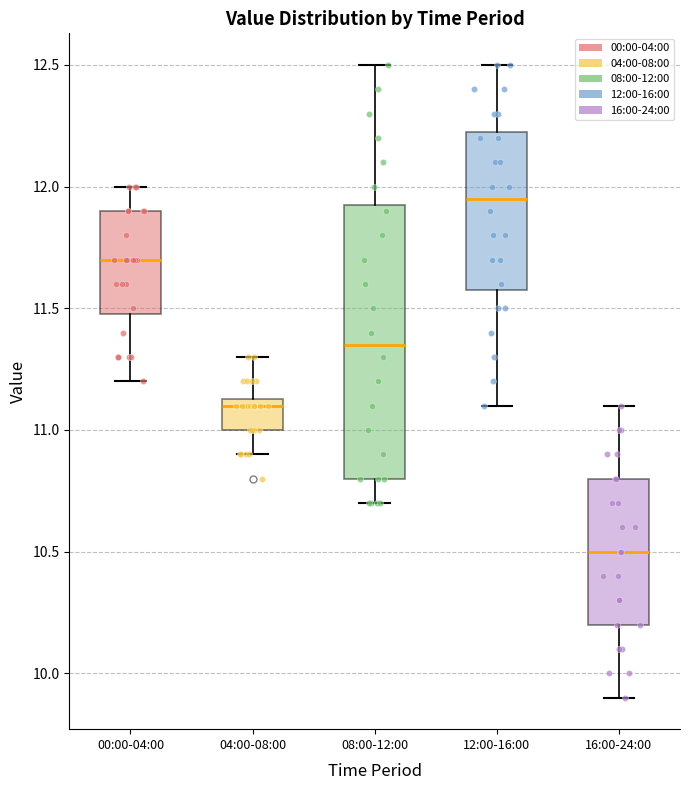

Reading left to right, transcribe this box plot: for each box, give where its median line is, the range the box spans, and where its two whiskers end, as read against the y-axis. The values are not printed on the chart, so give them approximately, as read against the axis.

00:00-04:00: median 11.70, box 11.50 to 11.90, whiskers 11.20 to 12.00
04:00-08:00: median 11.10, box 11.00 to 11.15, whiskers 10.90 to 11.30
08:00-12:00: median 11.35, box 10.80 to 11.95, whiskers 10.70 to 12.50
12:00-16:00: median 11.95, box 11.60 to 12.25, whiskers 11.10 to 12.50
16:00-24:00: median 10.50, box 10.20 to 10.80, whiskers 9.90 to 11.10